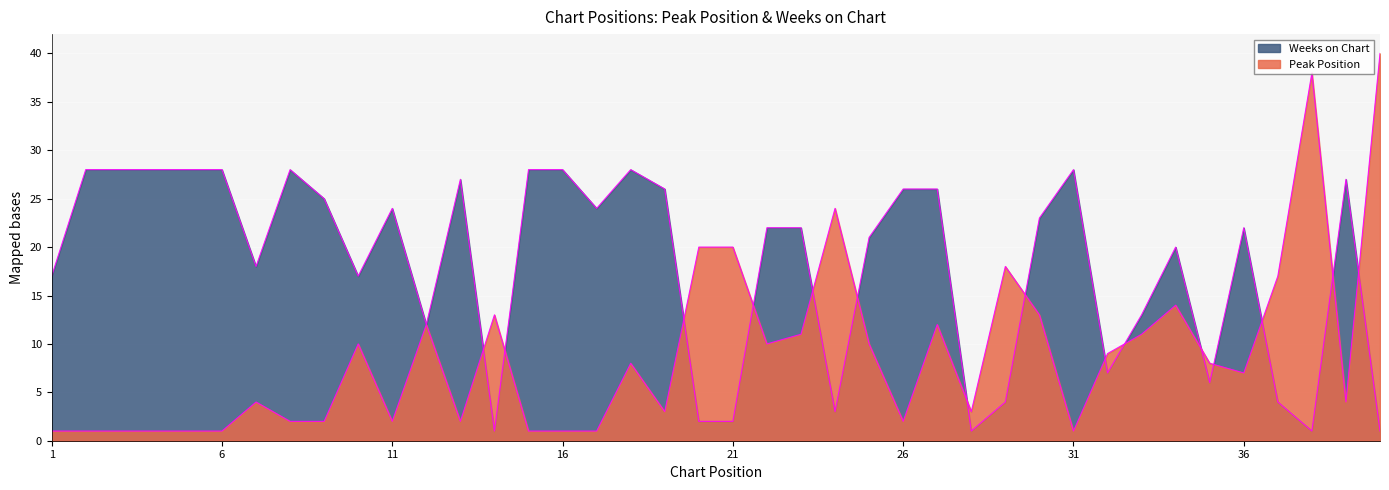

True or false: Peak Position has a value of 1 at 2.

True